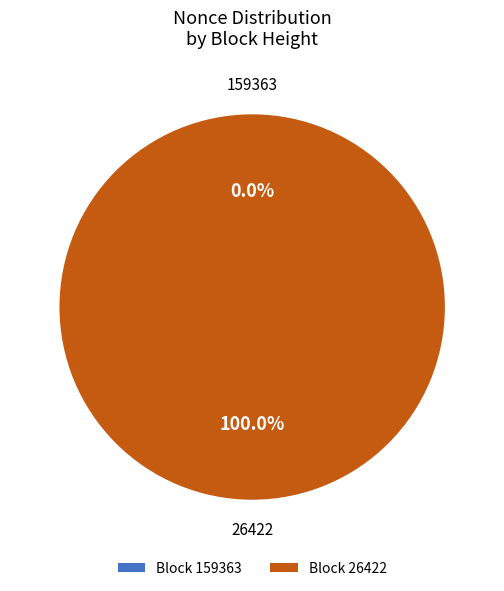

Is it true that 159363 is 0% of the pie?

True